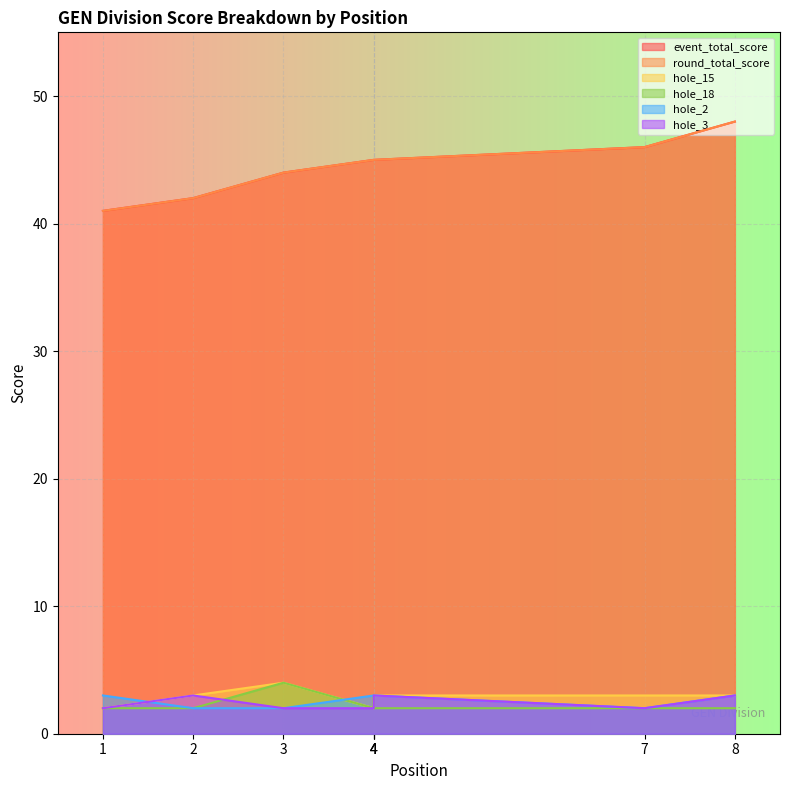

What is the greatest value displayed?

48